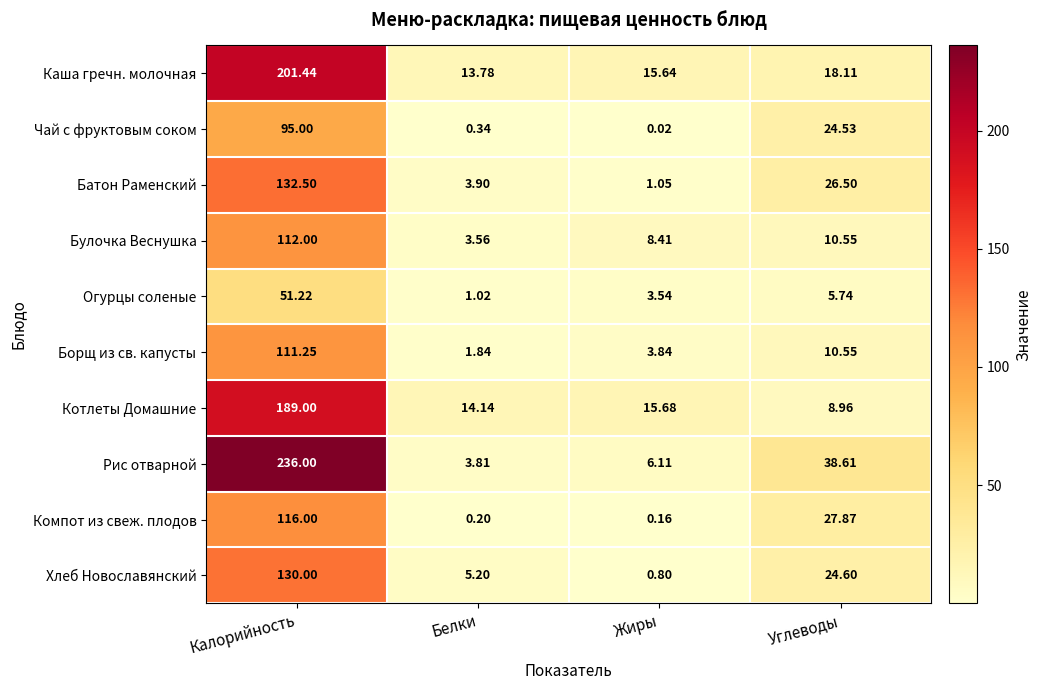

Which series has the largest total across all categories?

Рис отварной